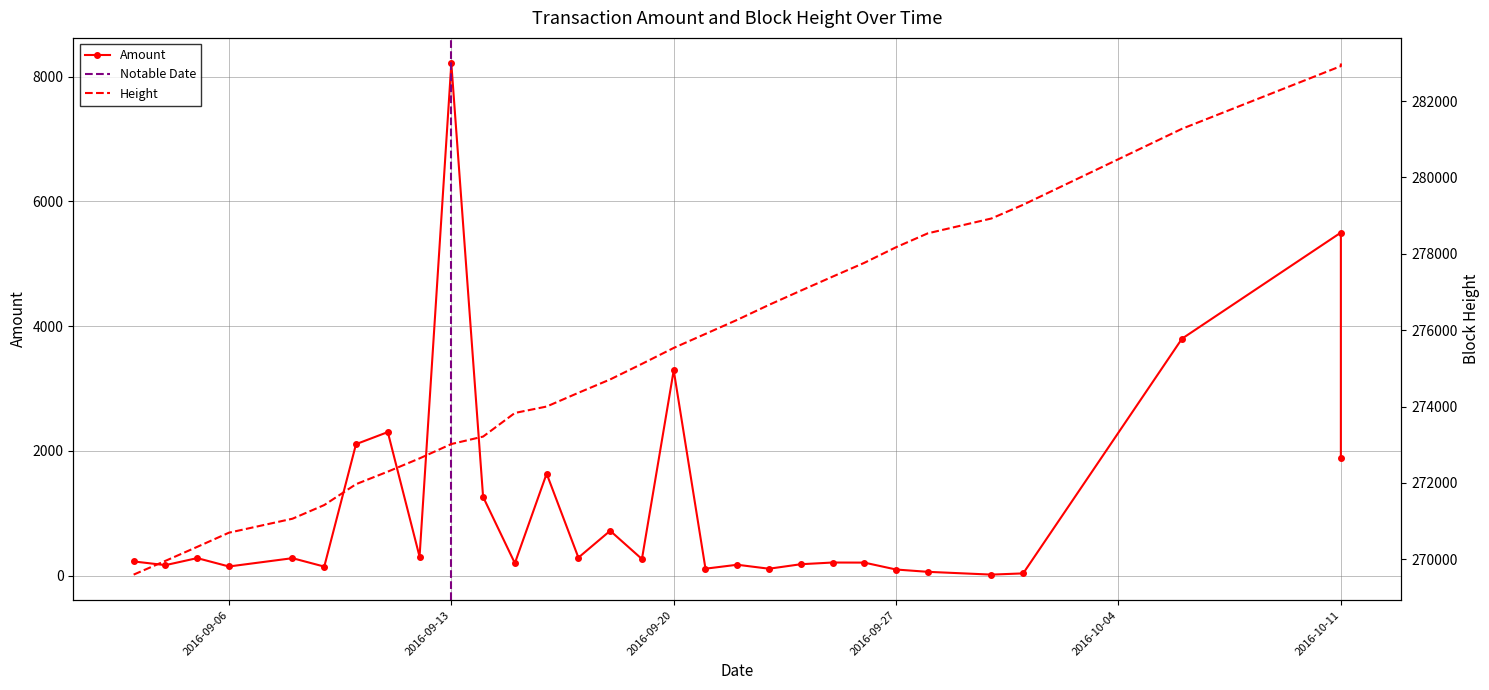

What is the label of the 27th point from the left?

2016-10-01